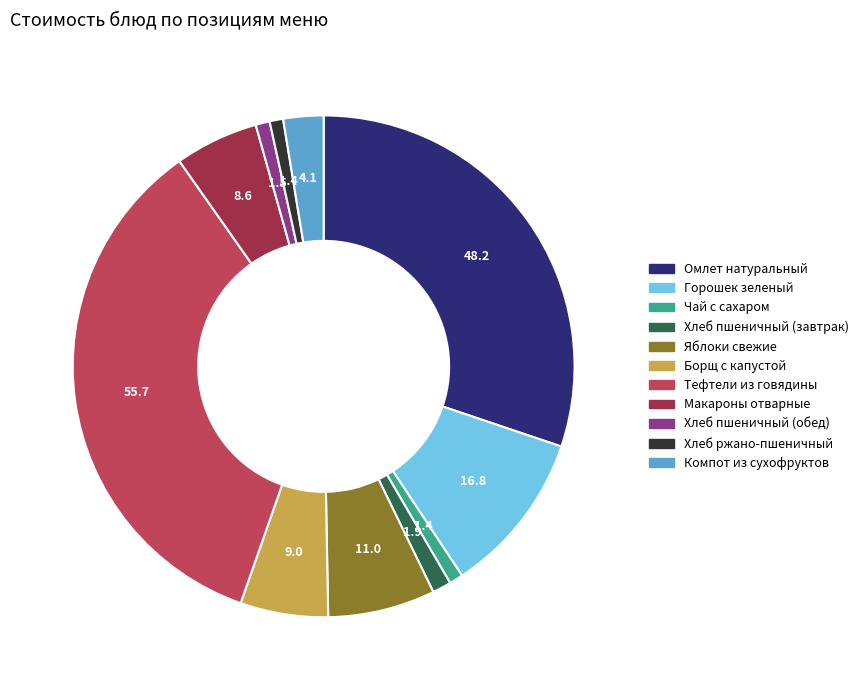

Combined, do Чай с сахаром and Хлеб ржано-пшеничный account for over 50%?

No